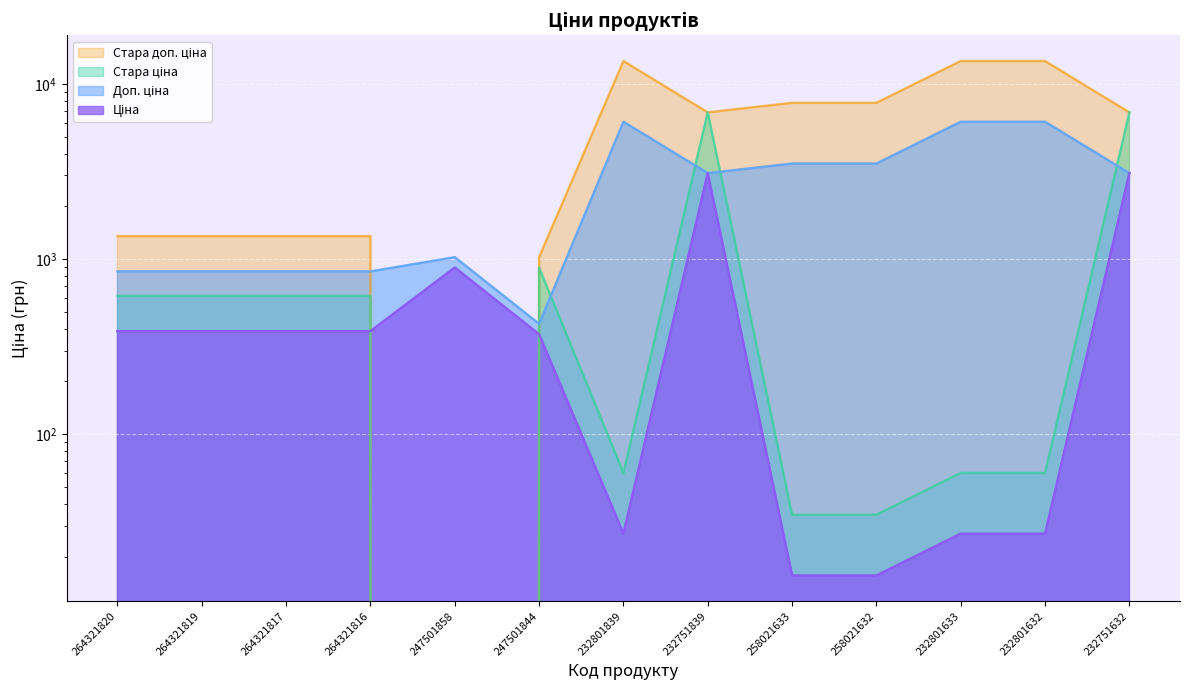

True or false: Стара доп. ціна has a value of 1943.7 at 264321816.

False